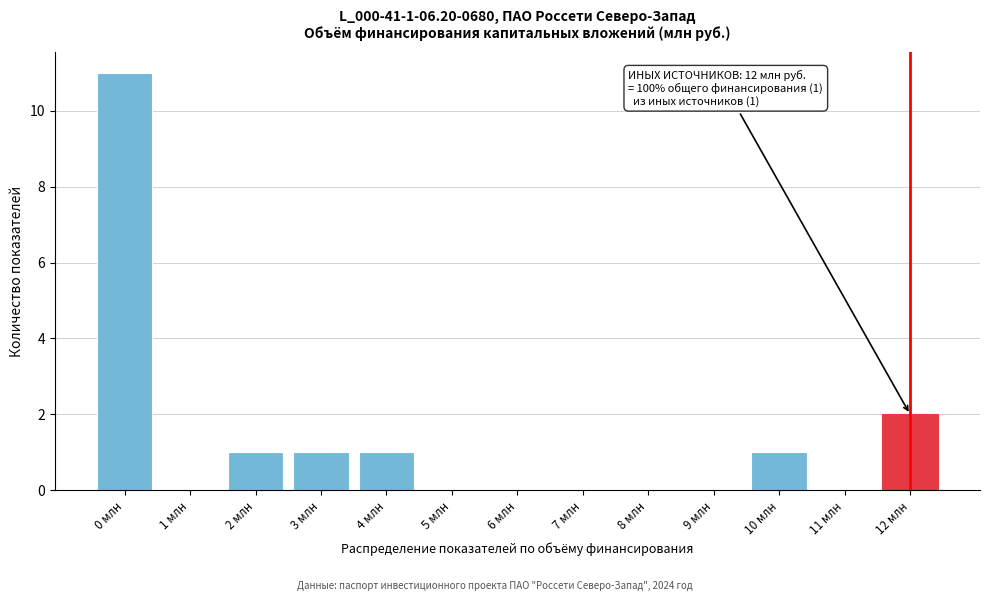

Reading left to right, what are all the values shown in this chart?

0 млн=11	1 млн=0	2 млн=1	3 млн=1	4 млн=1	5 млн=0	6 млн=0	7 млн=0	8 млн=0	9 млн=0	10 млн=1	11 млн=0	12 млн=2